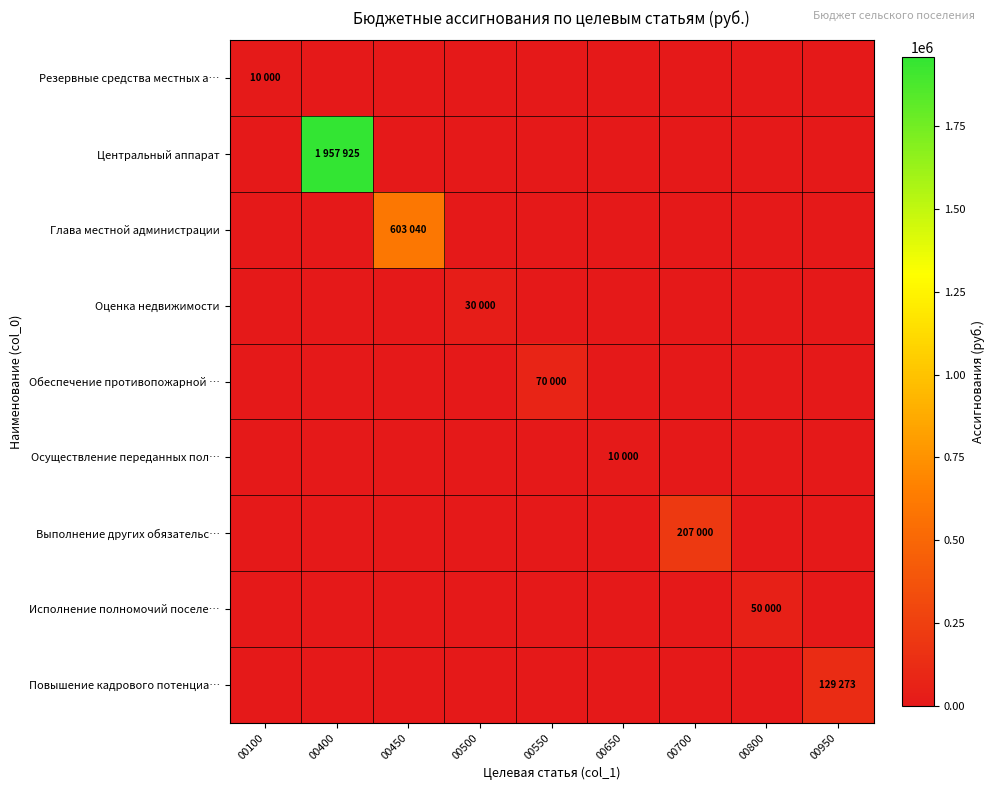

Which series changed the most between 00500 and 00650?

Оценка недвижимости